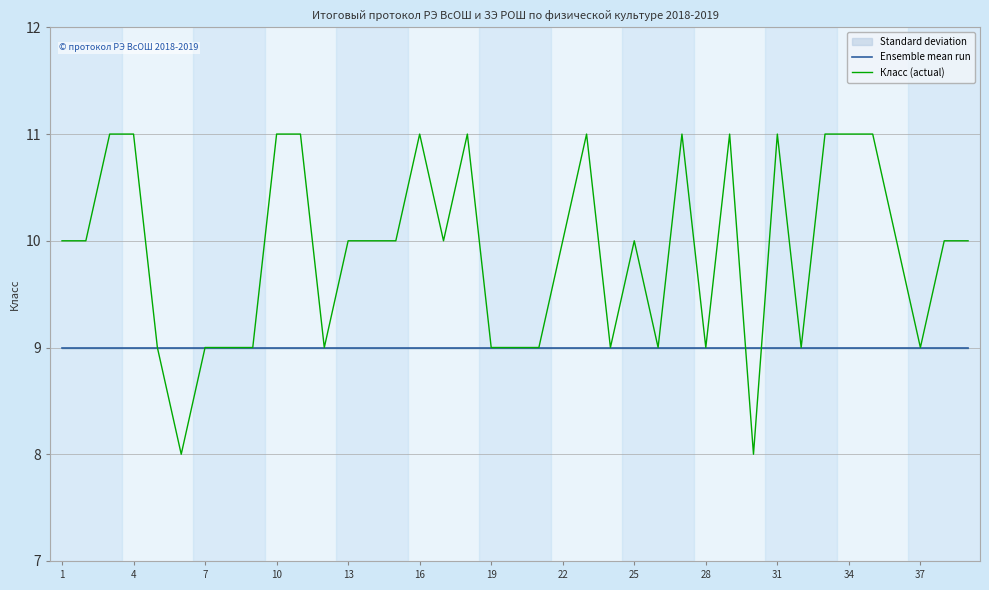

What is the difference between the second highest and second lowest values in the Класс (actual) series?

3